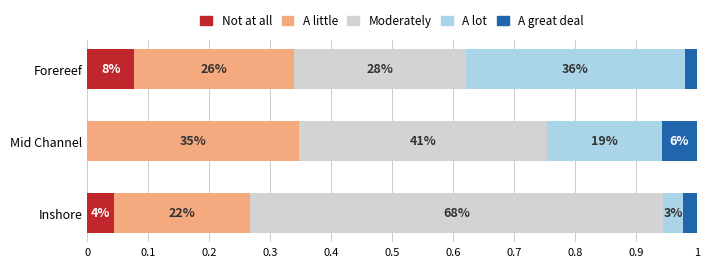

What position from the left is Mid Channel?

2